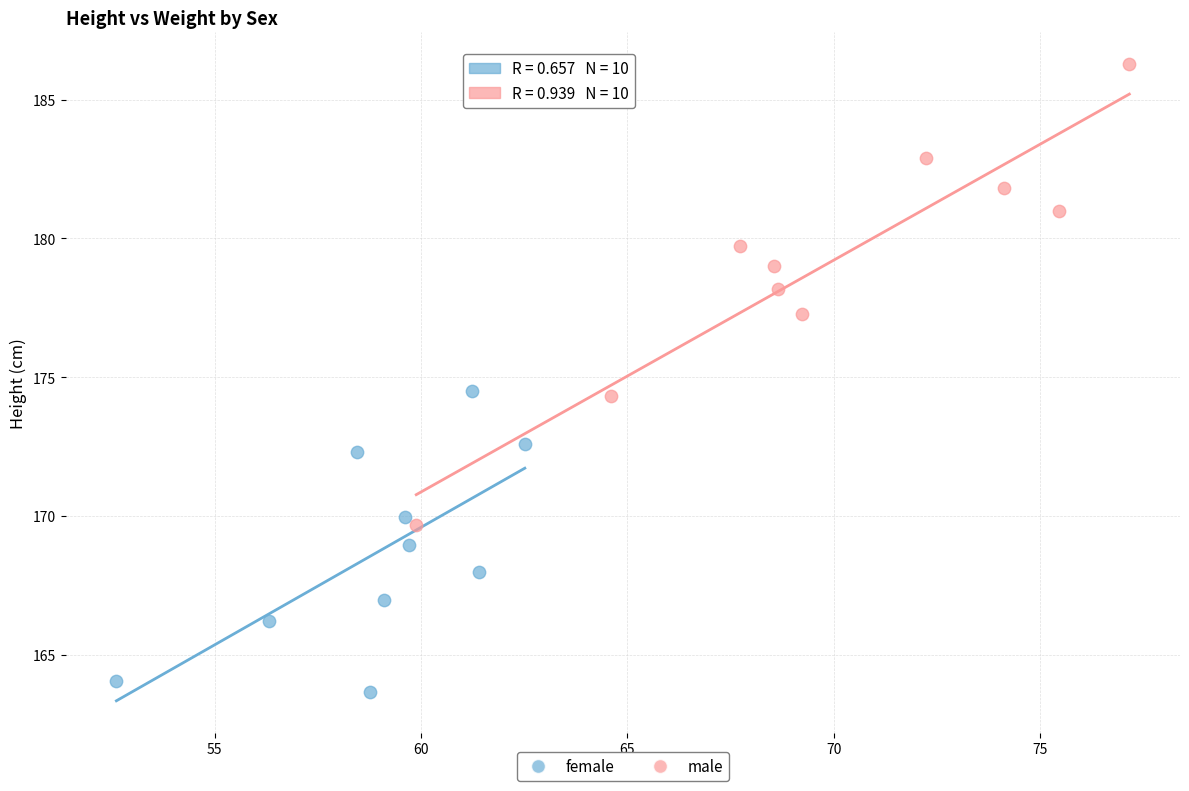

Which series contains the highest Y value?

male